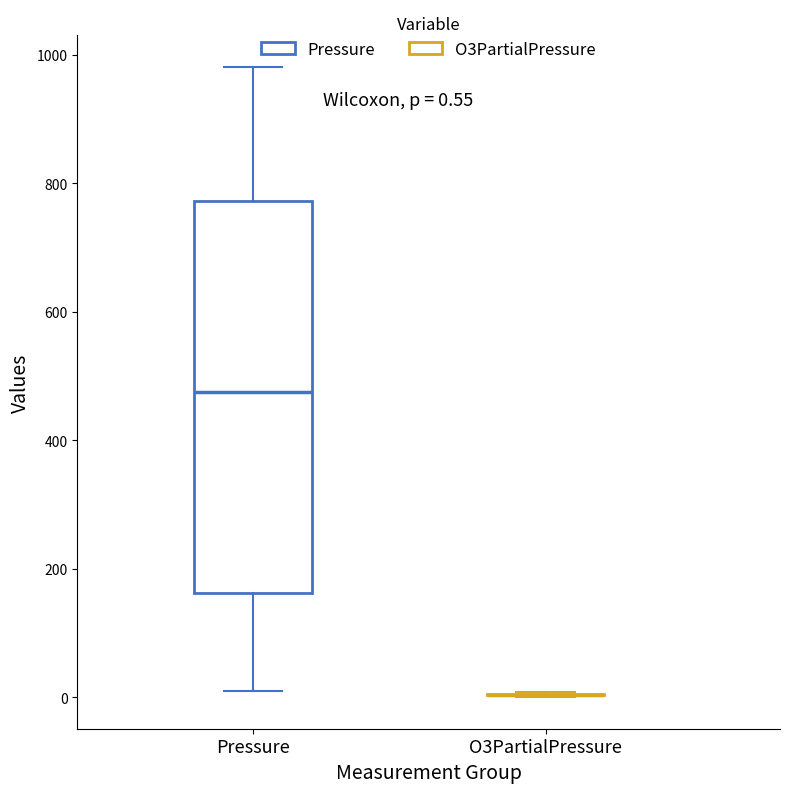

Which box is the tallest, from its lower edge to its upper edge?

Pressure